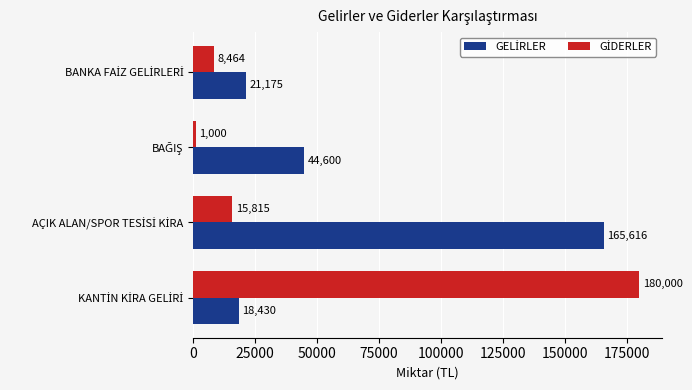

How many series are shown in this chart?

2